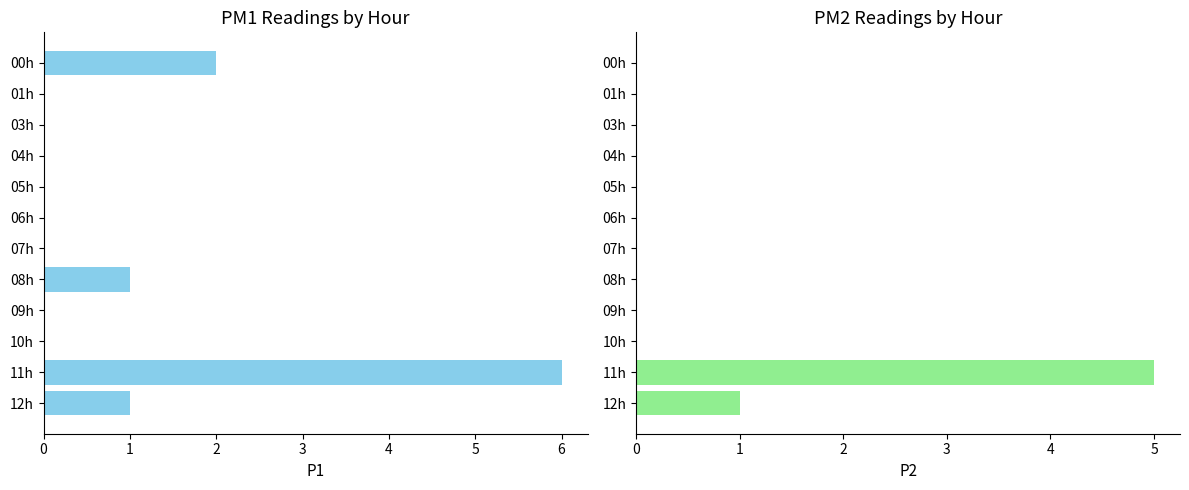

At 01h, list the series in order from smallest to largest.

P1, P2